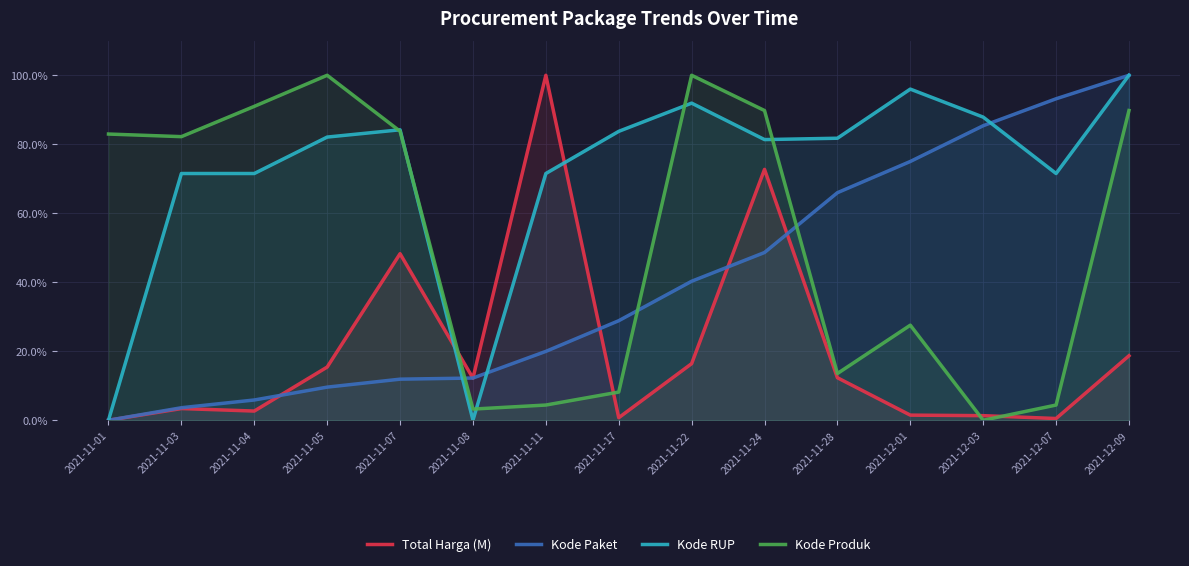

Count the number of categories in the chart.

15